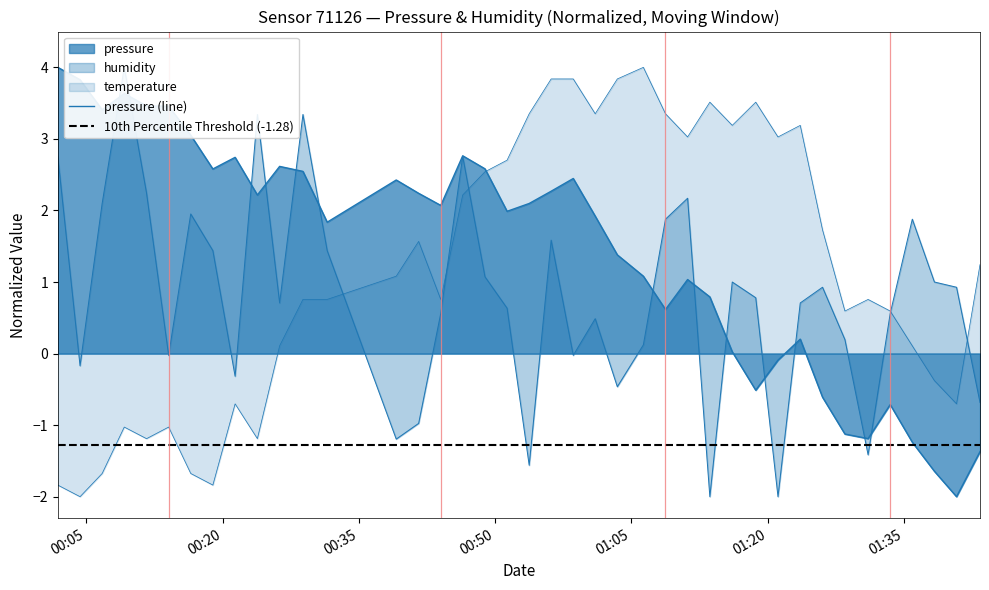

At which category does temperature reach its first local peak?

00:50